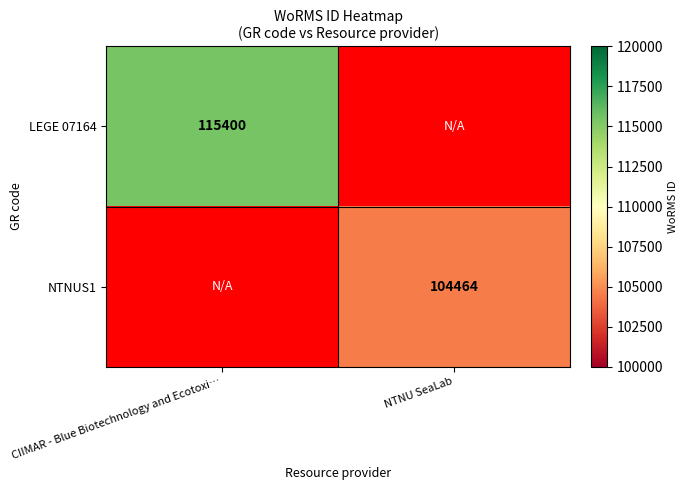

The NTNUS1 series shows 104464 at NTNU SeaLab. True or false?

True